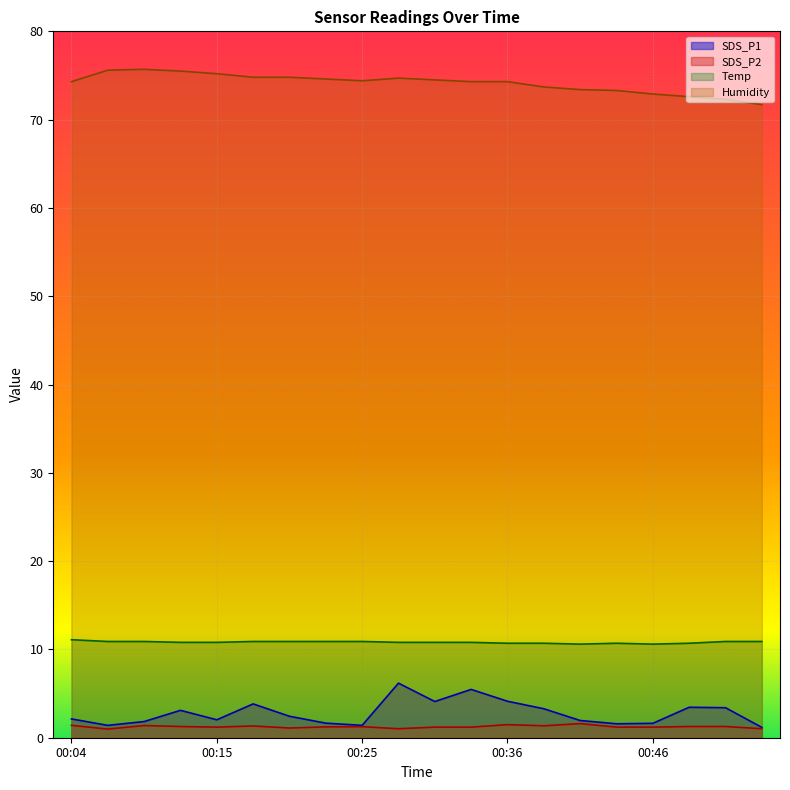

At which category is the sum across all series the highest?

00:28